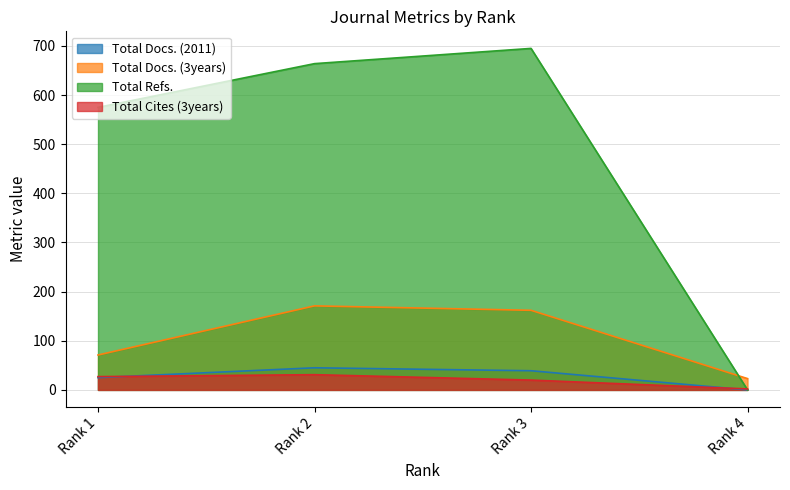

Which has a higher value, Rank 3 or Rank 4?

Rank 3